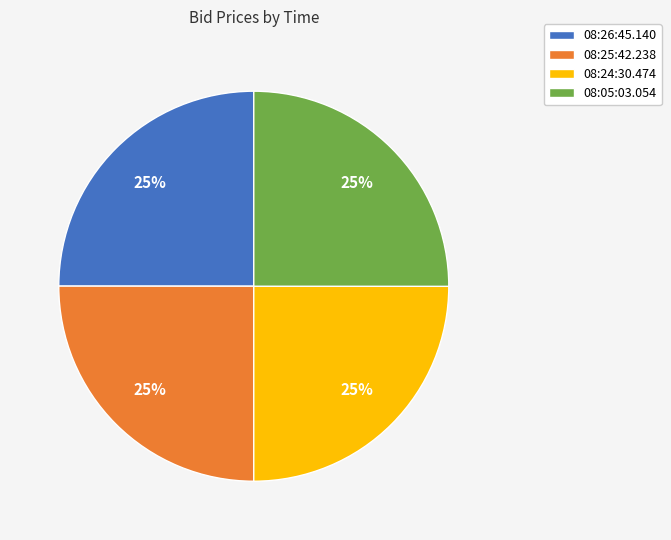

Count the number of slices in the pie.

4